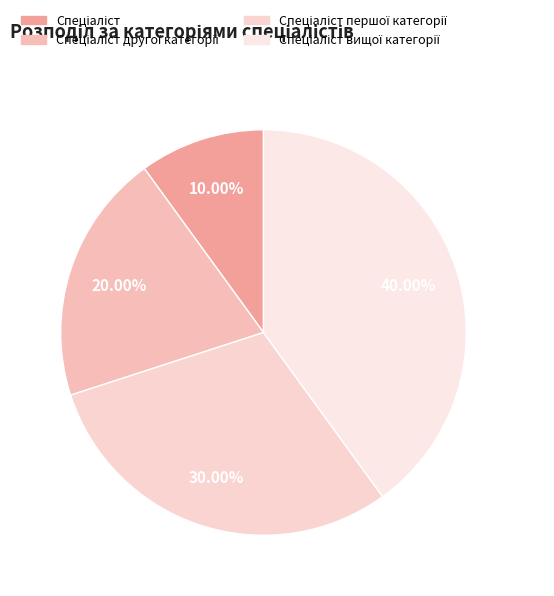

How many segments does this pie chart have?

4